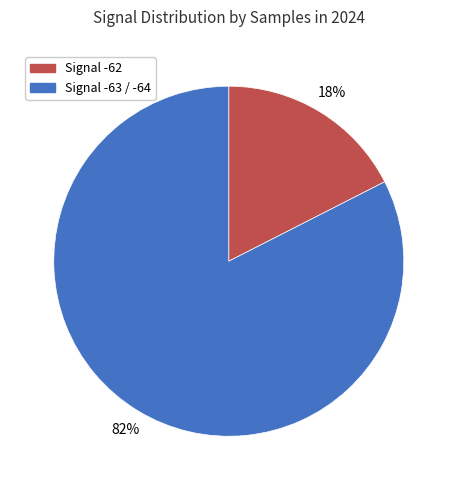

Count the number of slices in the pie.

2